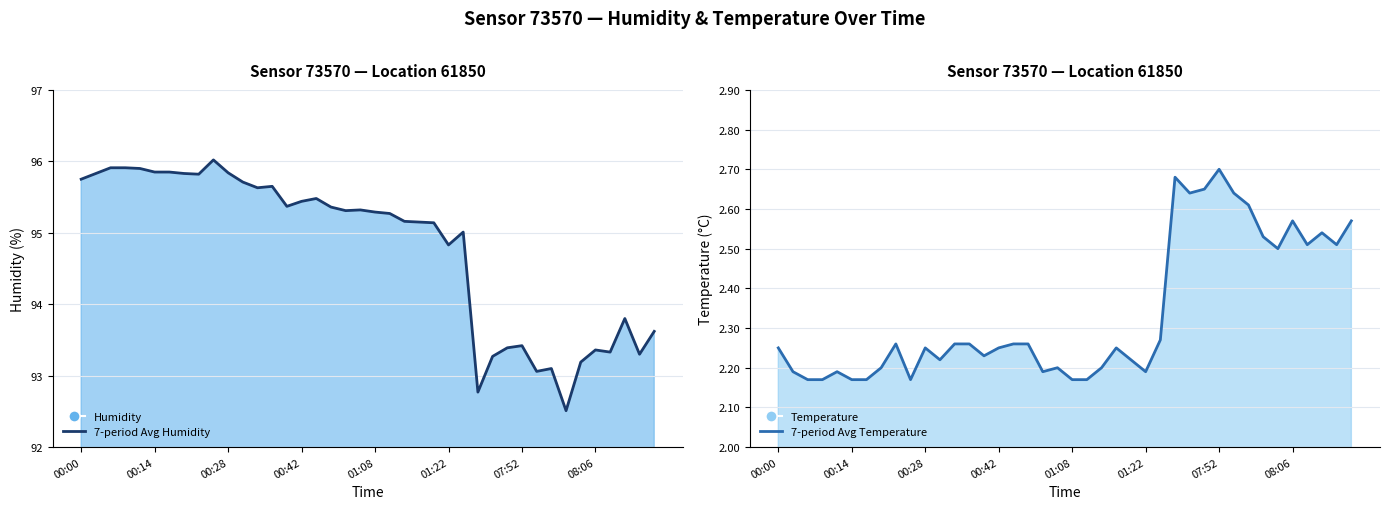

How many 7-period Avg Temperature values are between 2 and 3?

40